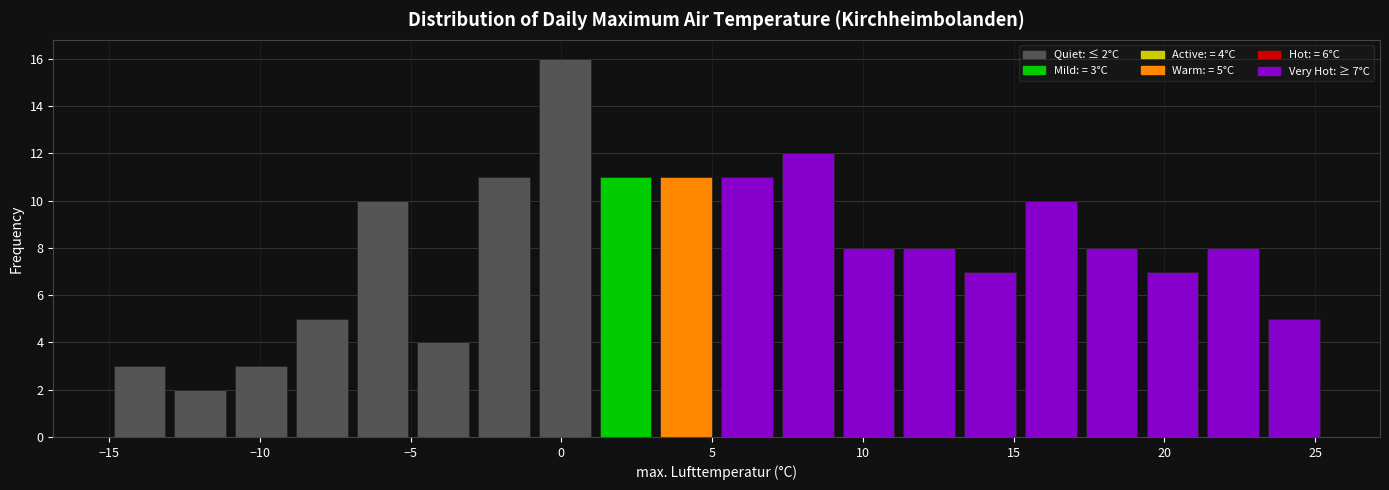

Over which range of the x-axis is the bar tallest?

-1.0 to 1.0